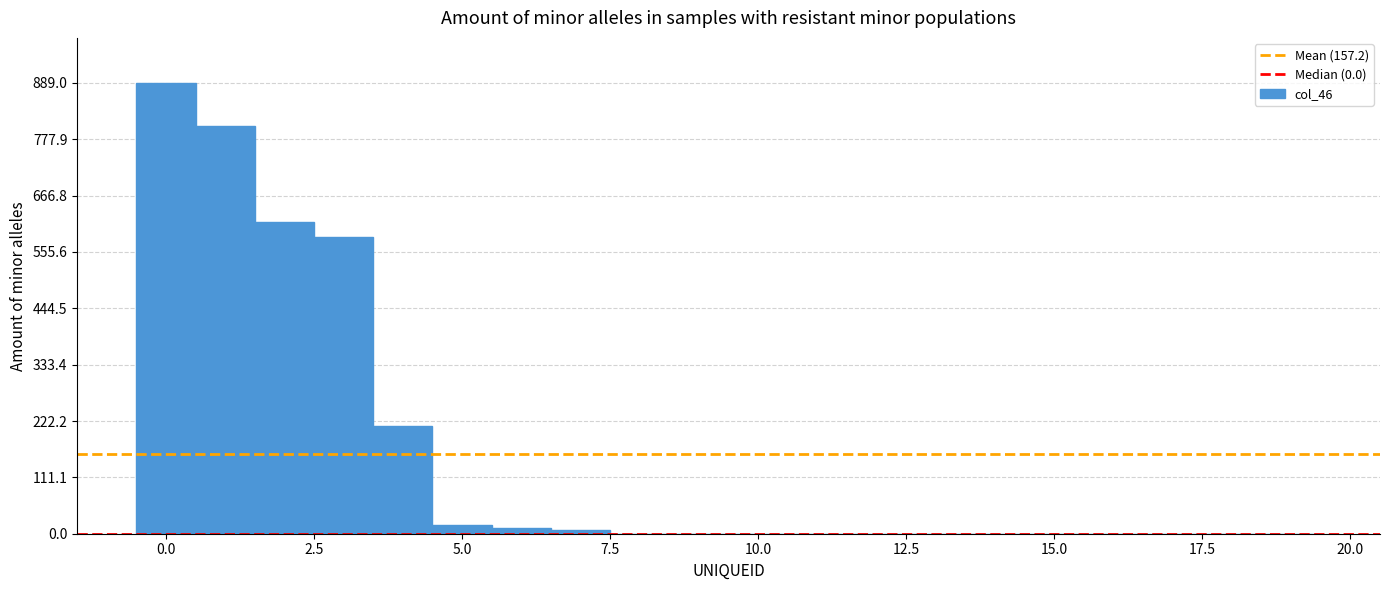

Read against the x-axis, roughly where is the centre of the tallest bar?

0.0